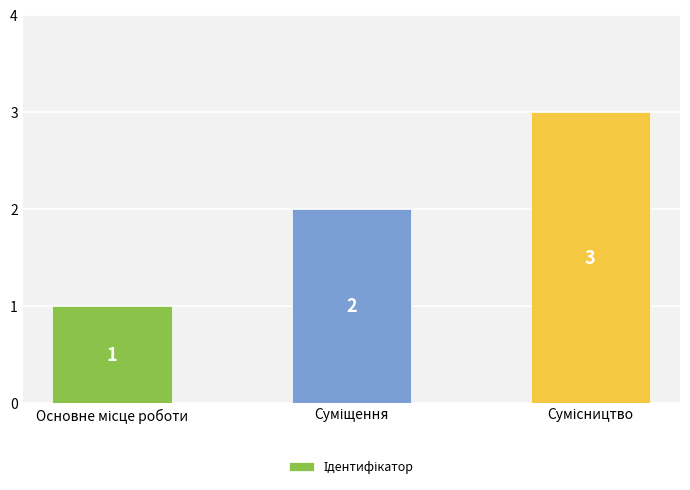

What is the greatest value displayed?

3